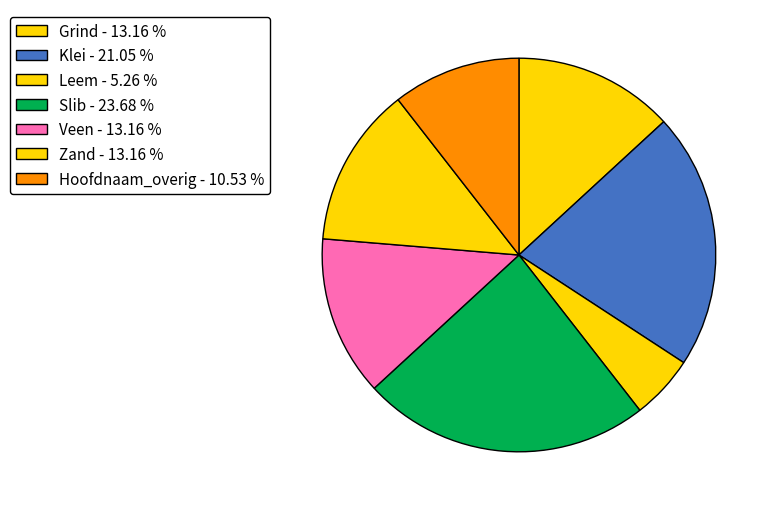

Count the number of slices in the pie.

7